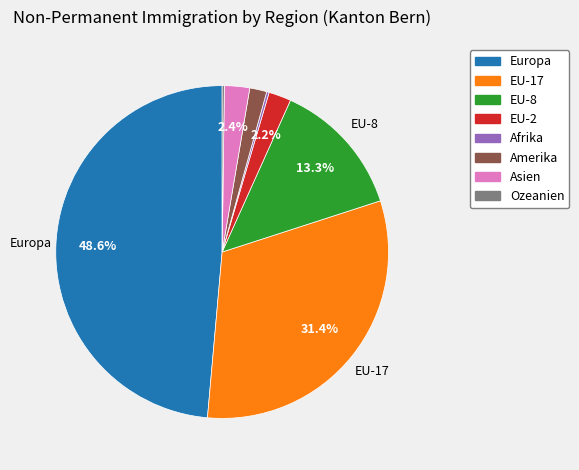

What percentage is NOT represented by EU-8?

86.7%